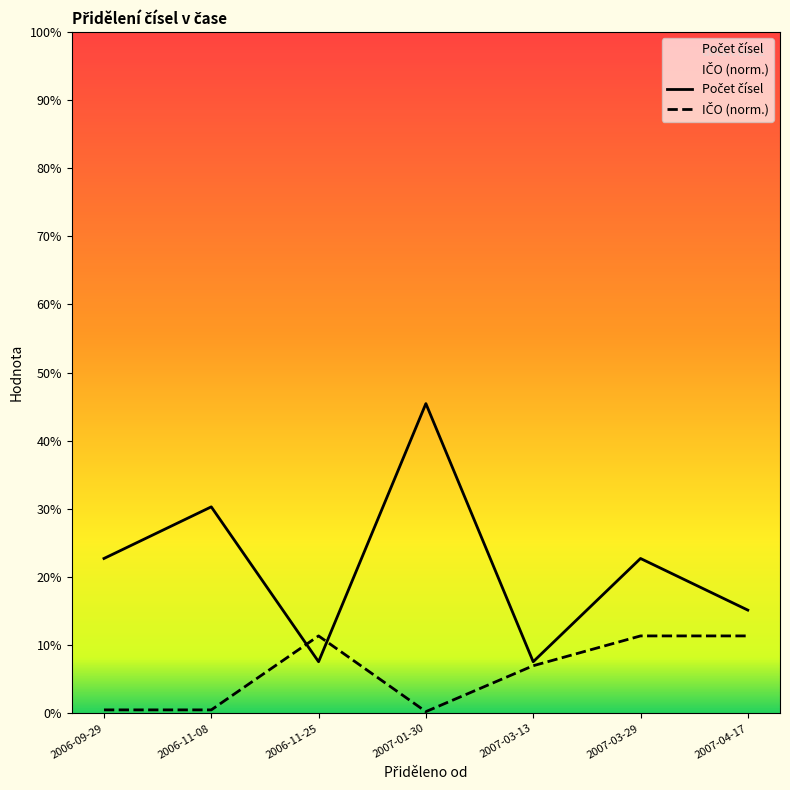

At which category does IČO (norm.) reach its first local valley?

2007-01-30